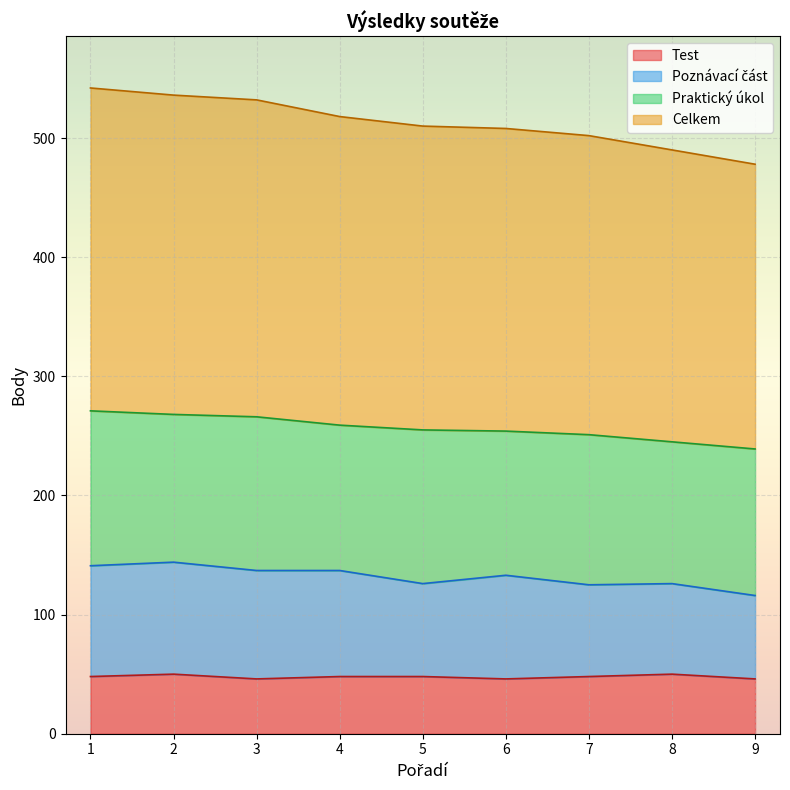

What is the minimum value for Test?

46